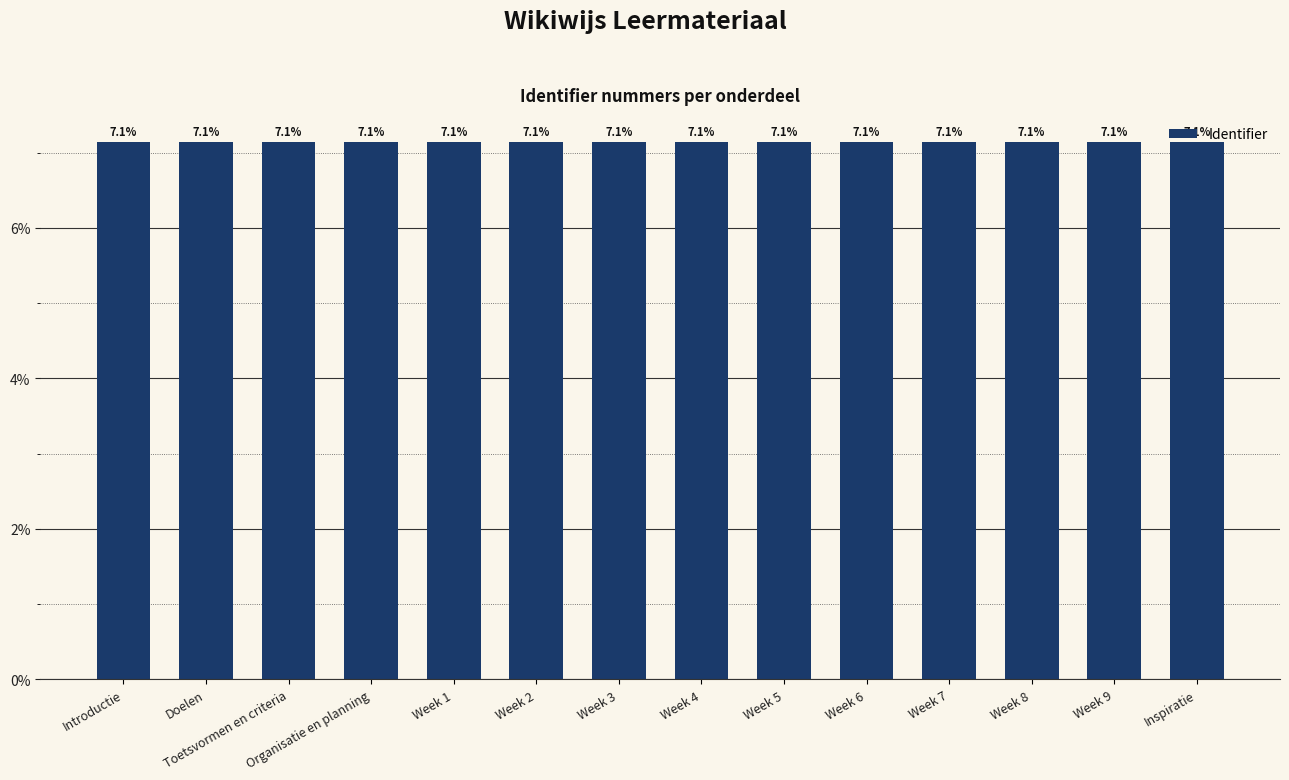

Approximately how many times larger is the value at Doelen compared to Week 7?

1.0